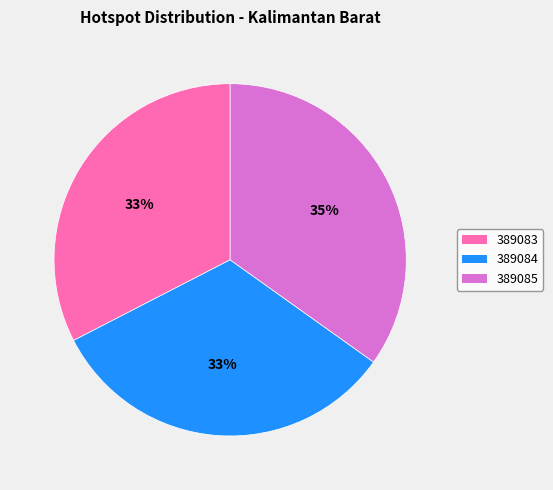

How many slices are in this pie chart?

3